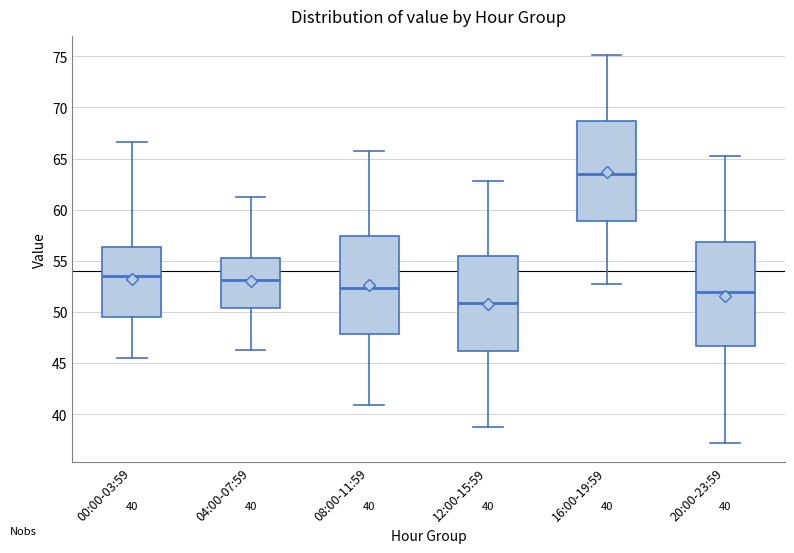

Which box has the highest median line?

16:00-19:59